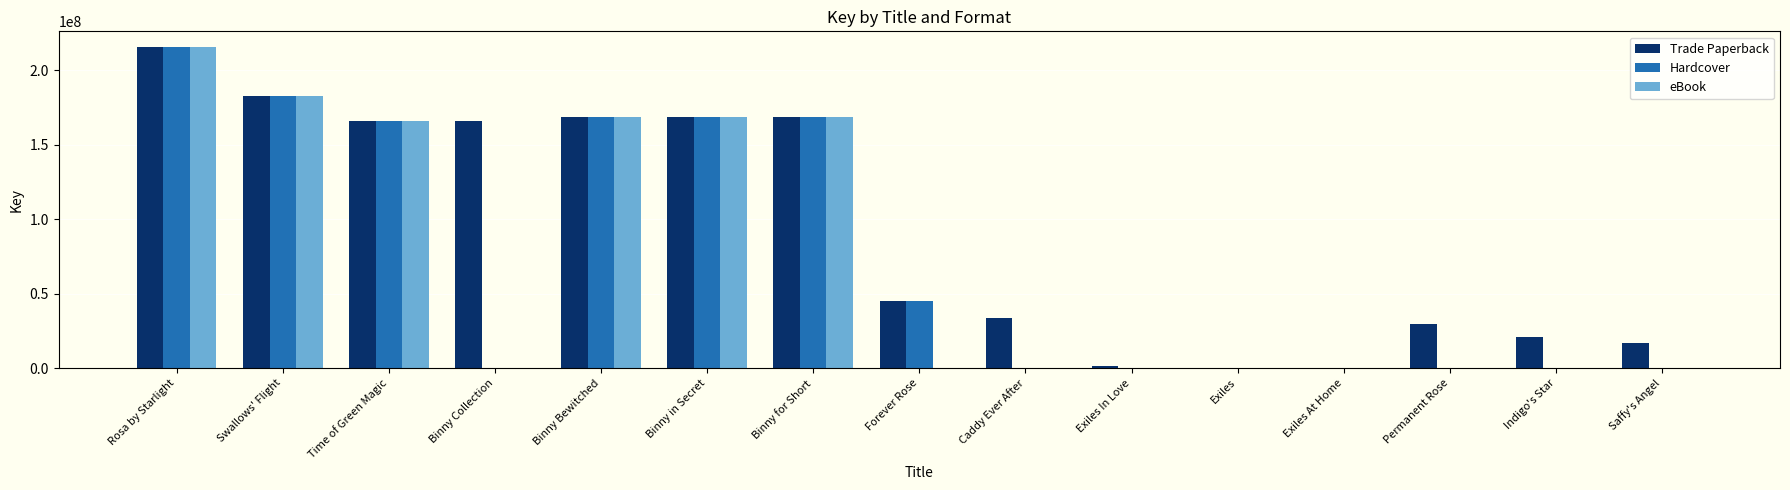

What is the sum of the Hardcover values at Permanent Rose and Rosa by Starlight?

215452105